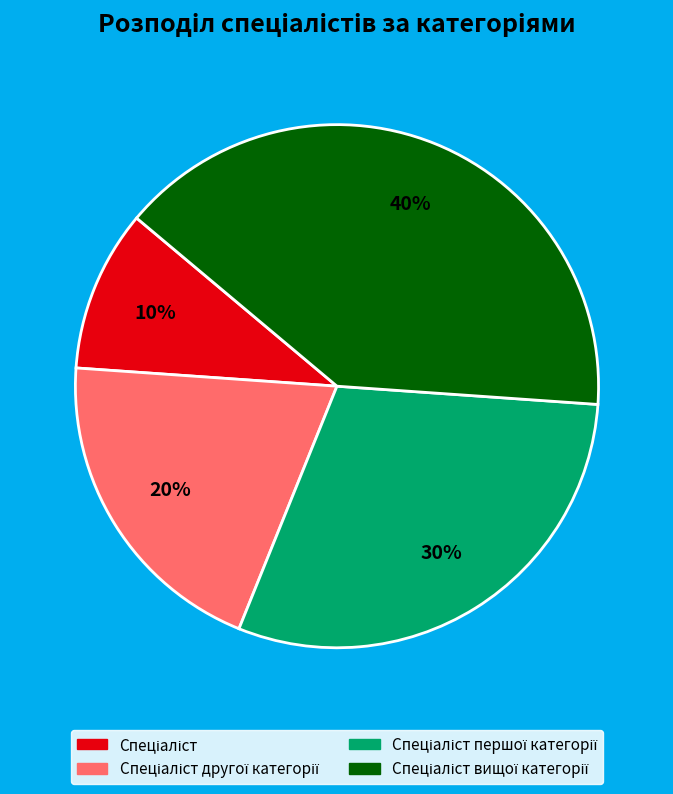

Does any single category account for the majority?

No